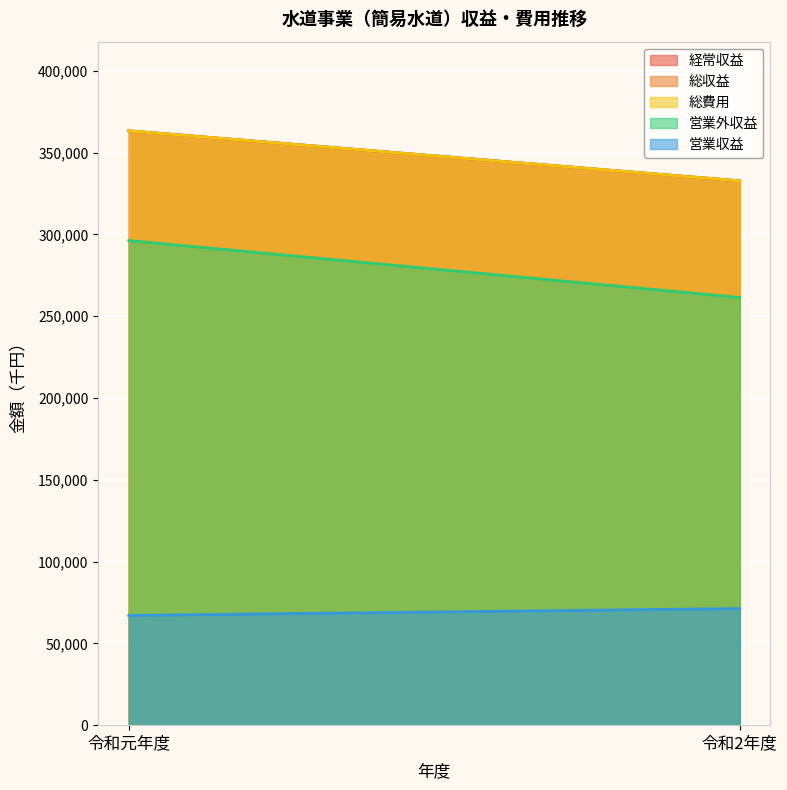

How many lines are shown in the chart?

5